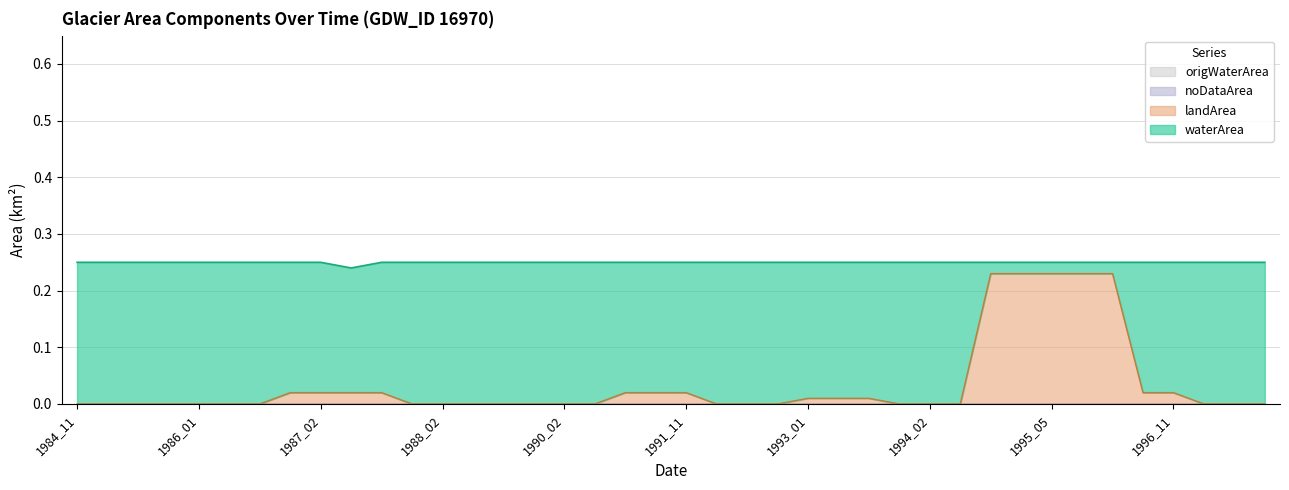

What is the total value across all series at 1985_01?

0.2